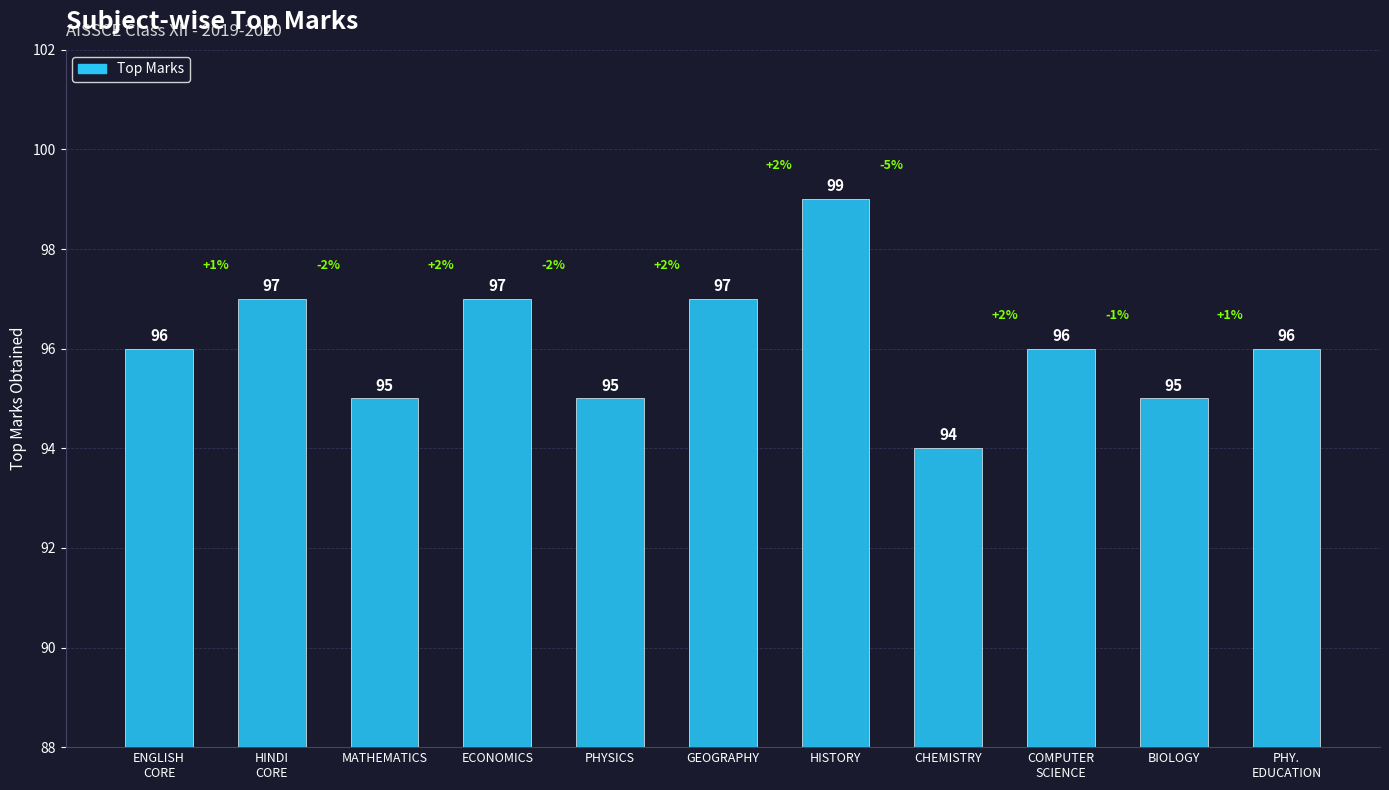

The chart shows a value of 142 at PHYSICS. True or false?

False